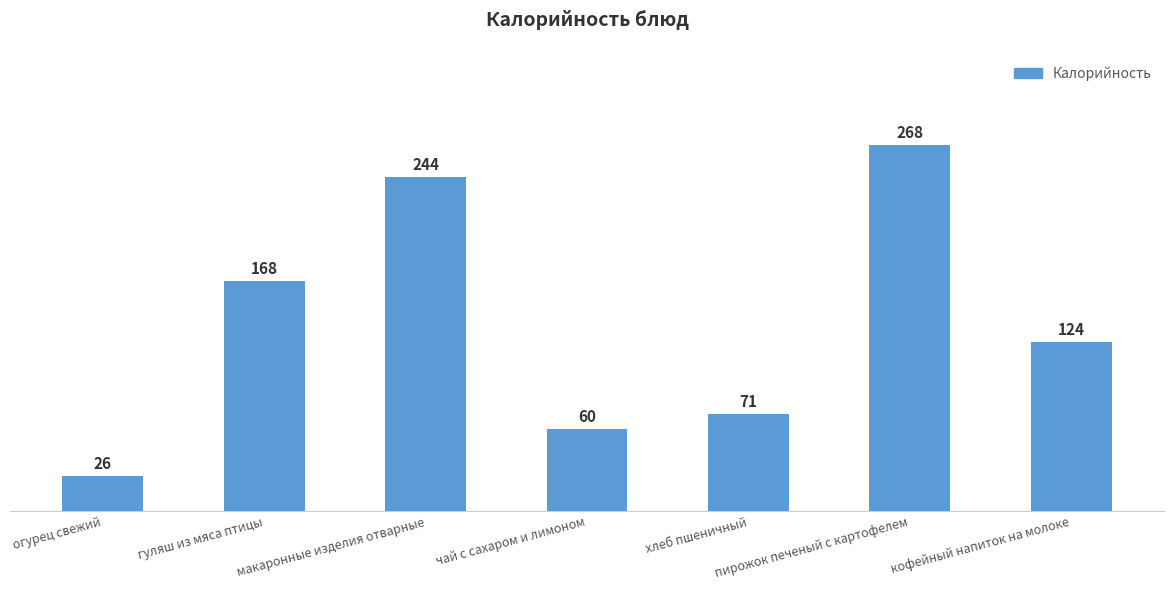

How many data points does each series have?

7